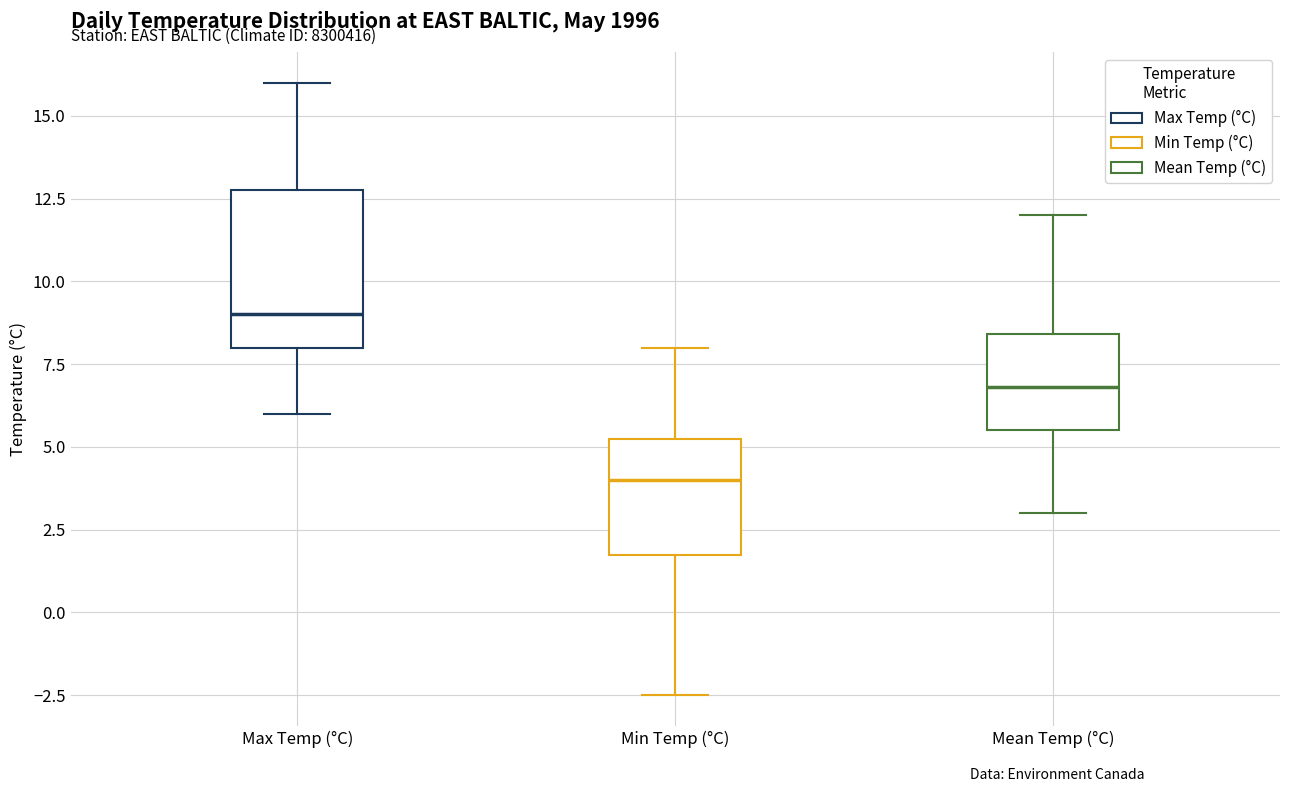

Comparing the boxes themselves (not the whiskers), which one is the tallest?

Max Temp (°C)